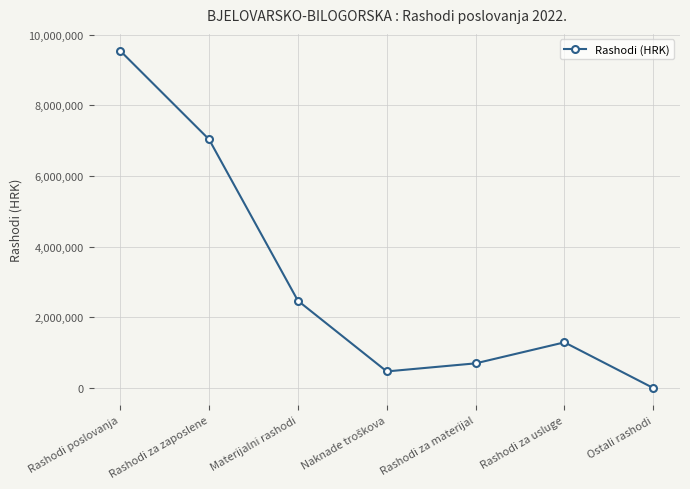

Which category has the lowest value across all series?

Ostali rashodi